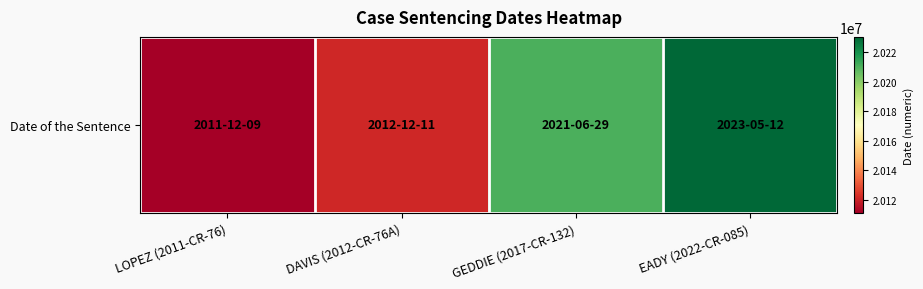

Rank the categories by value from lowest to highest.

LOPEZ (2011-CR-76), DAVIS (2012-CR-76A), GEDDIE (2017-CR-132), EADY (2022-CR-085)